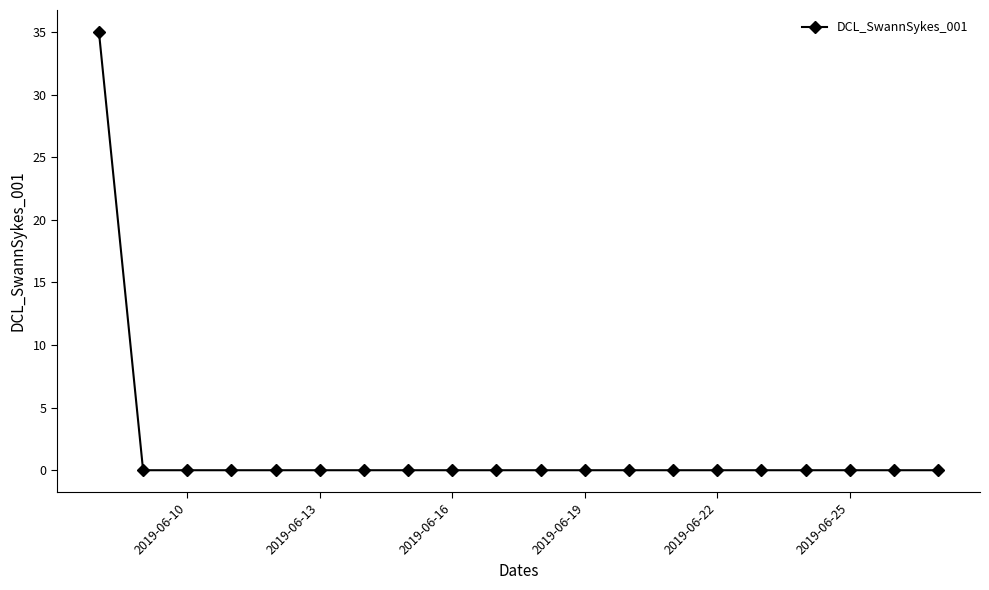

What is the difference between the maximum and second lowest values?

35